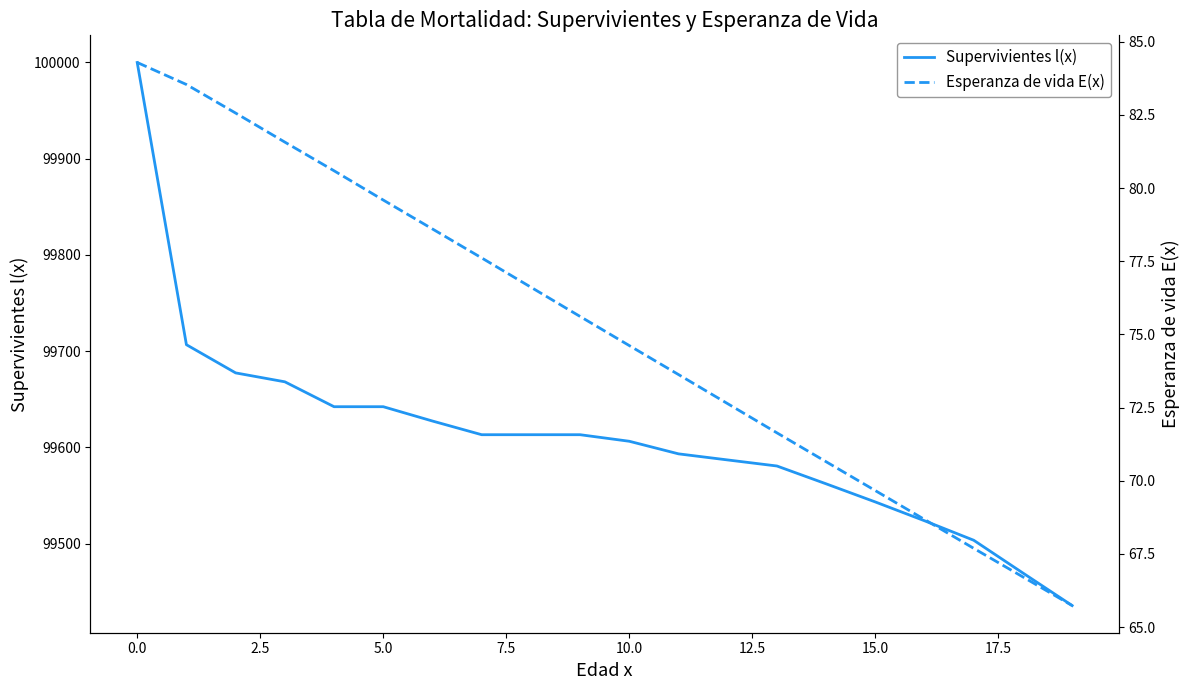

What is the spread (max minus min) of values at 17?

99435.7